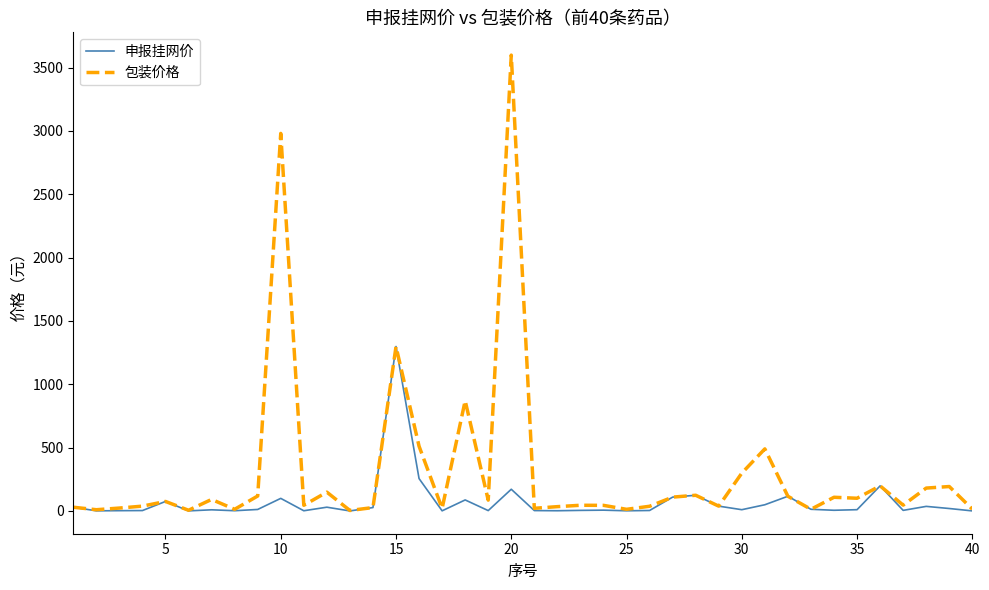

Does the chart have visible grid lines?

No